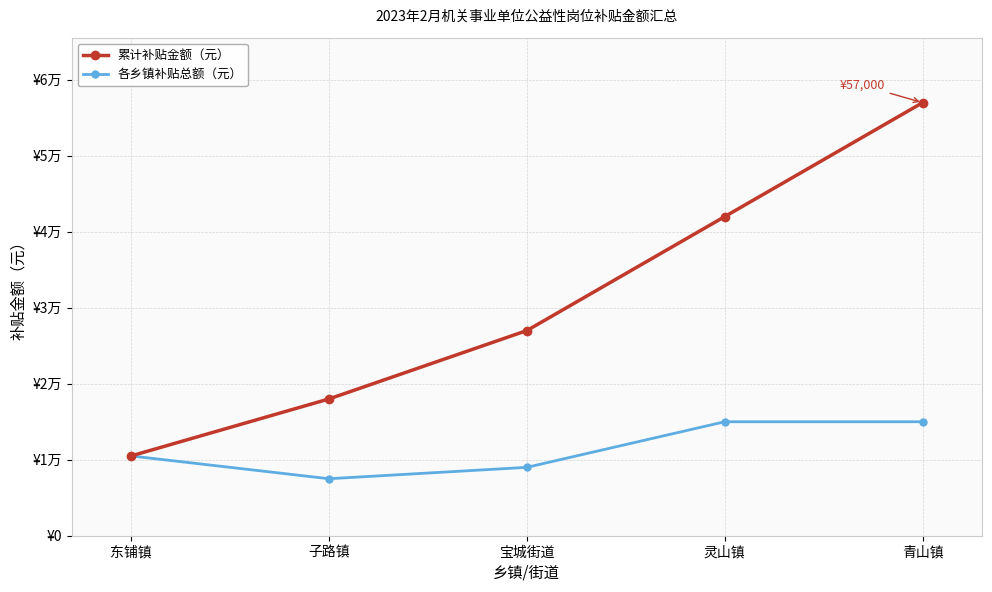

What are all the series names shown in the legend?

累计补贴金额（元）, 各乡镇补贴总额（元）